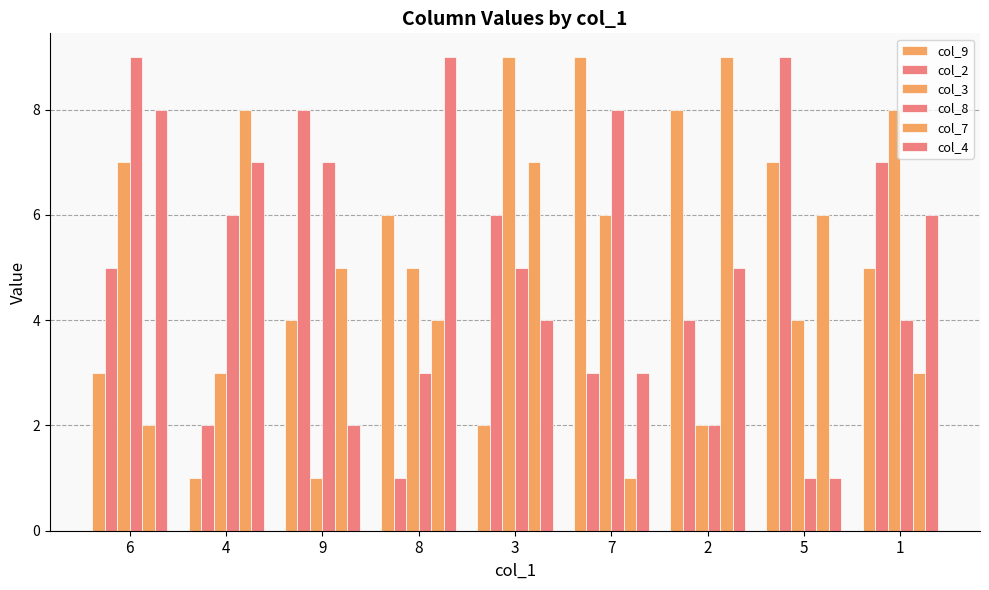

True or false: col_4 has a value of 1 at 4.

False